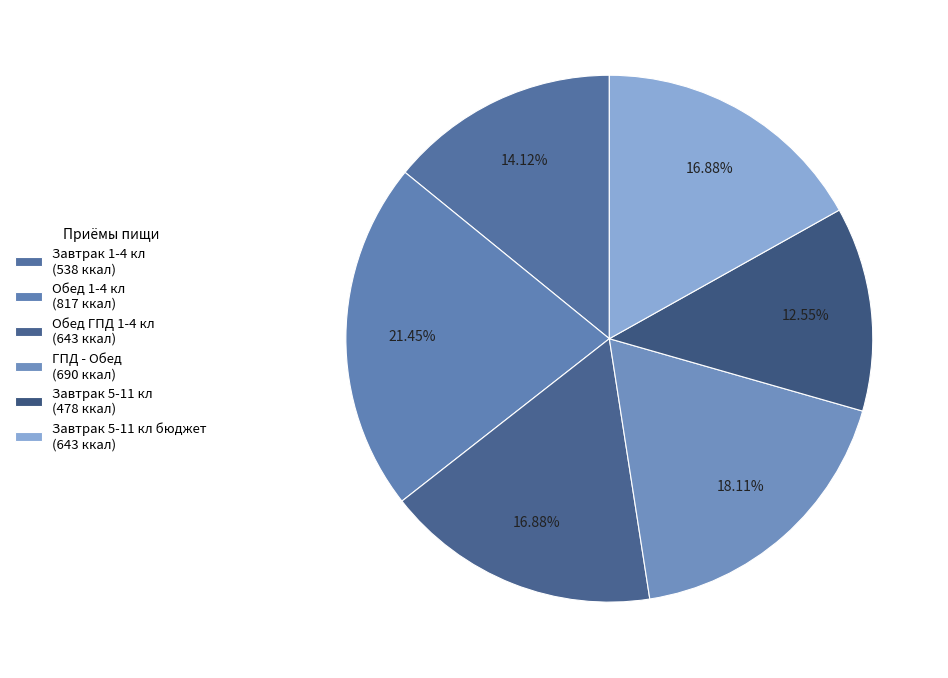

To the nearest percent, what is the difference between the largest and smallest slice percentages?

9%